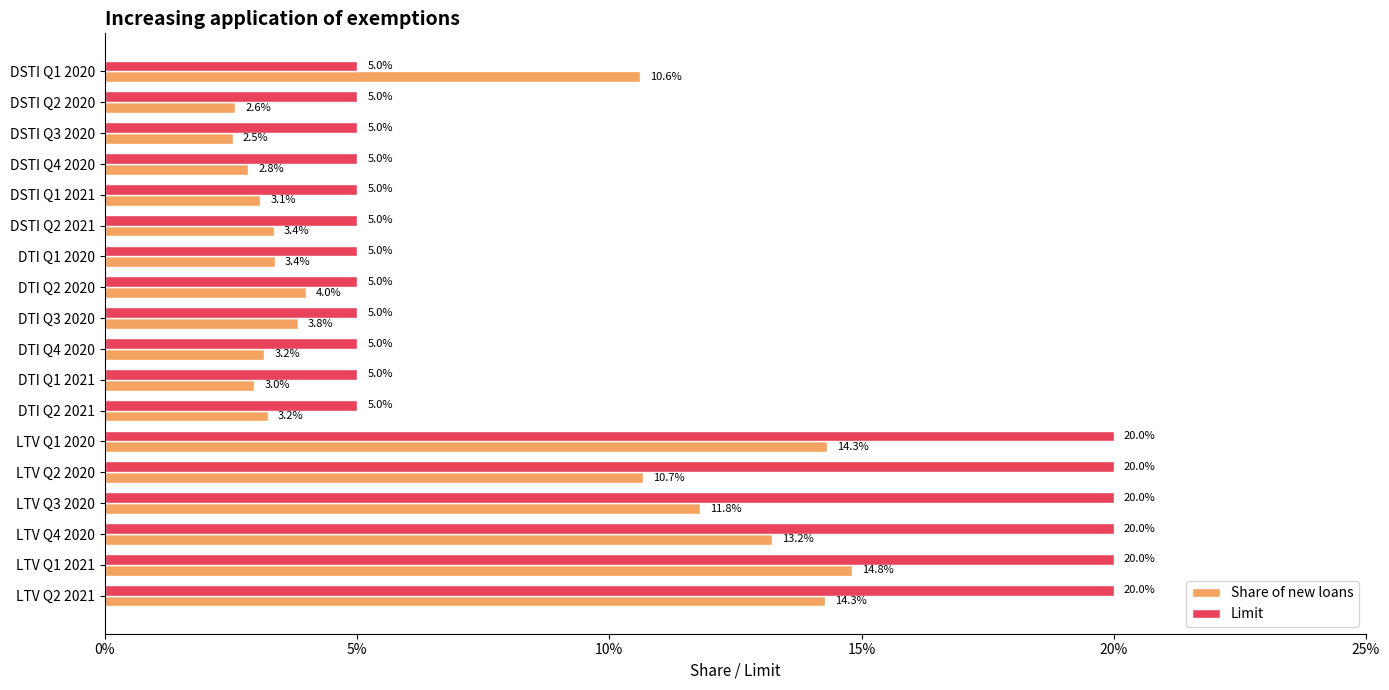

What are all the series names shown in the legend?

Share of new loans, Limit